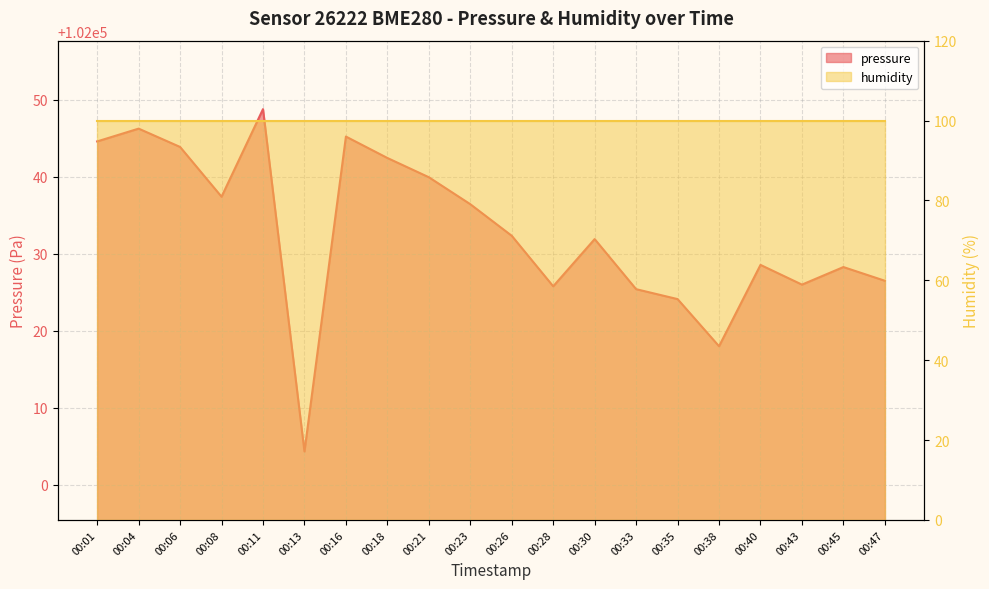

Does the chart have visible grid lines?

Yes